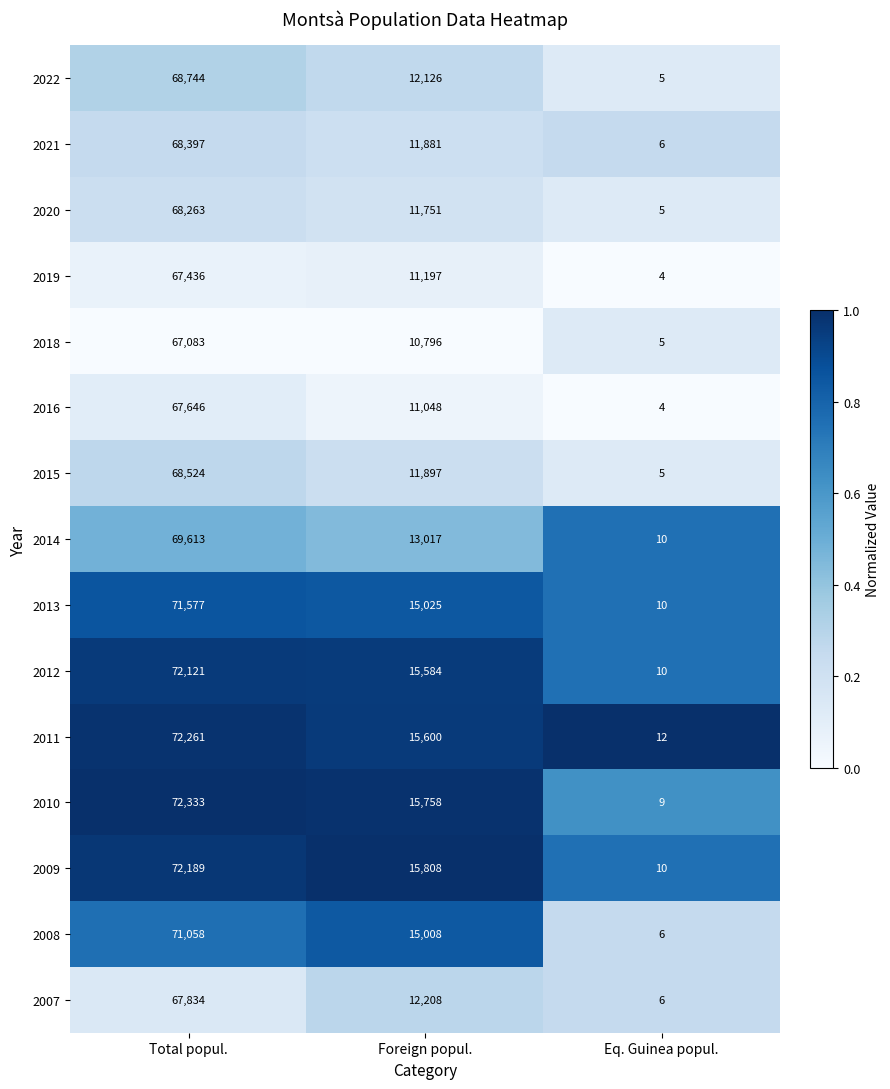

At which label is 2011 closest to 36136?

Foreign popul.